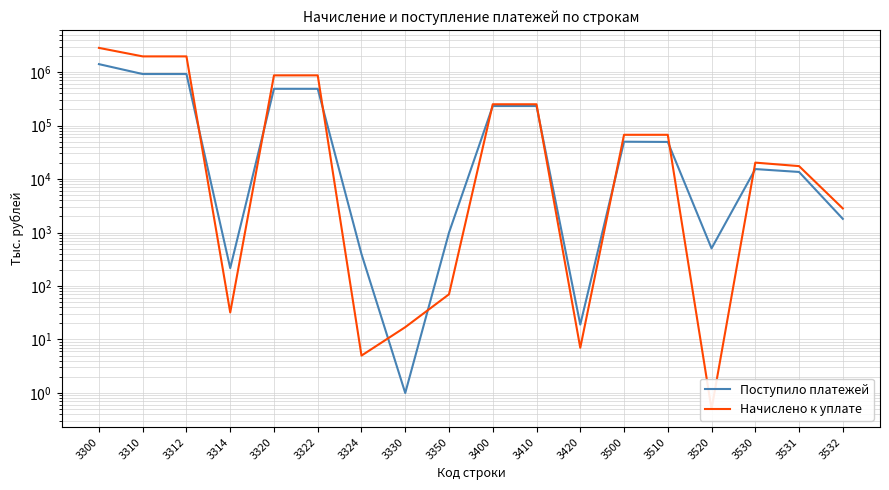

In Поступило платежей, how many points are lower than both neighbors (excluding endpoints)?

4